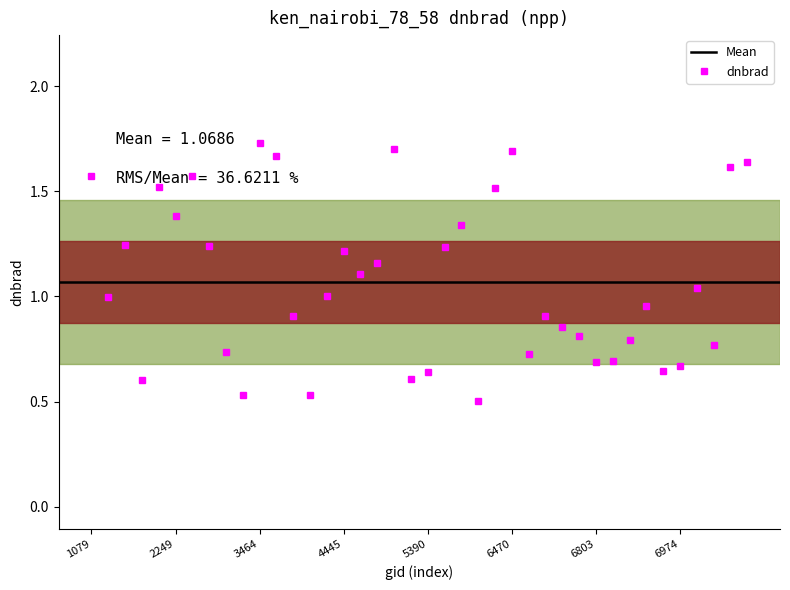

How many values are below 1?

20